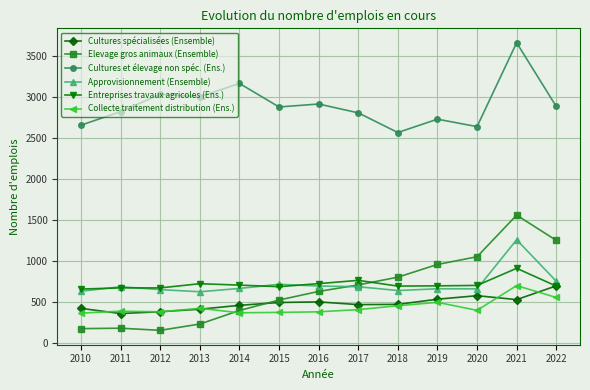

What is the maximum value shown in the chart?

3668